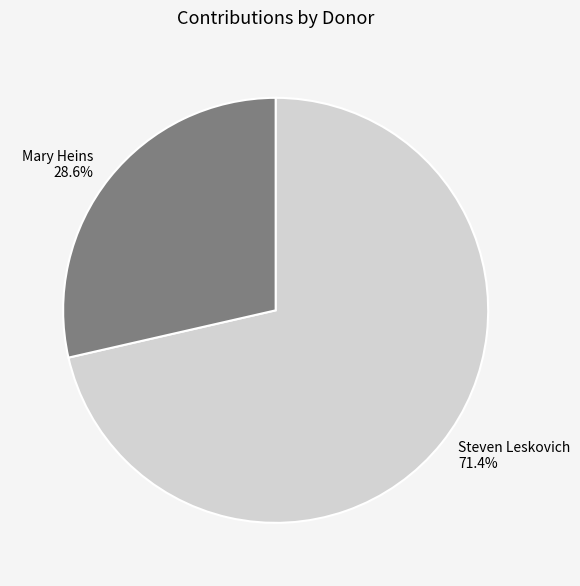

The Steven Leskovich slice represents 71% of the pie. True or false?

True